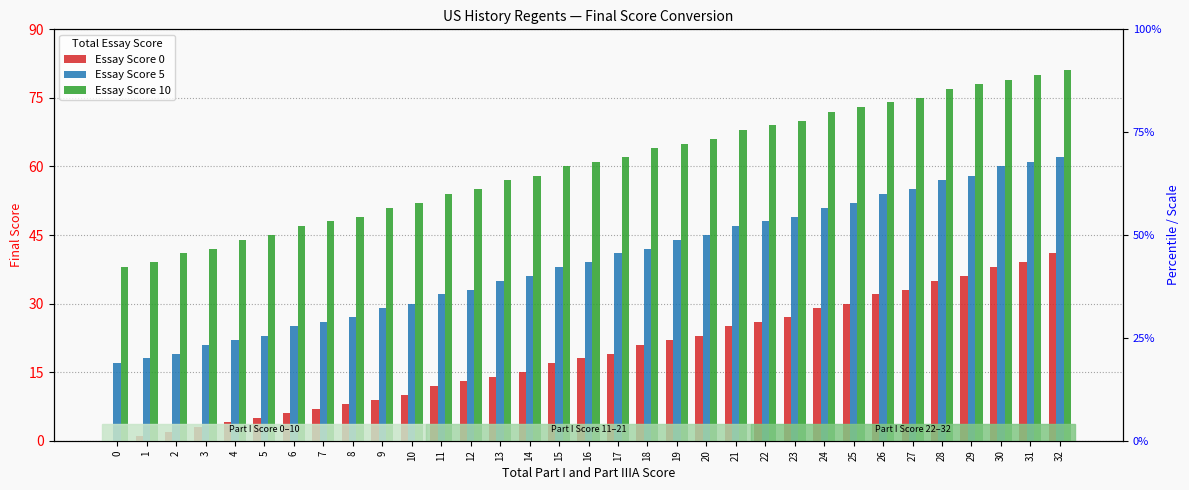

The value of Essay Score 0 at 31 is 55. True or false?

False